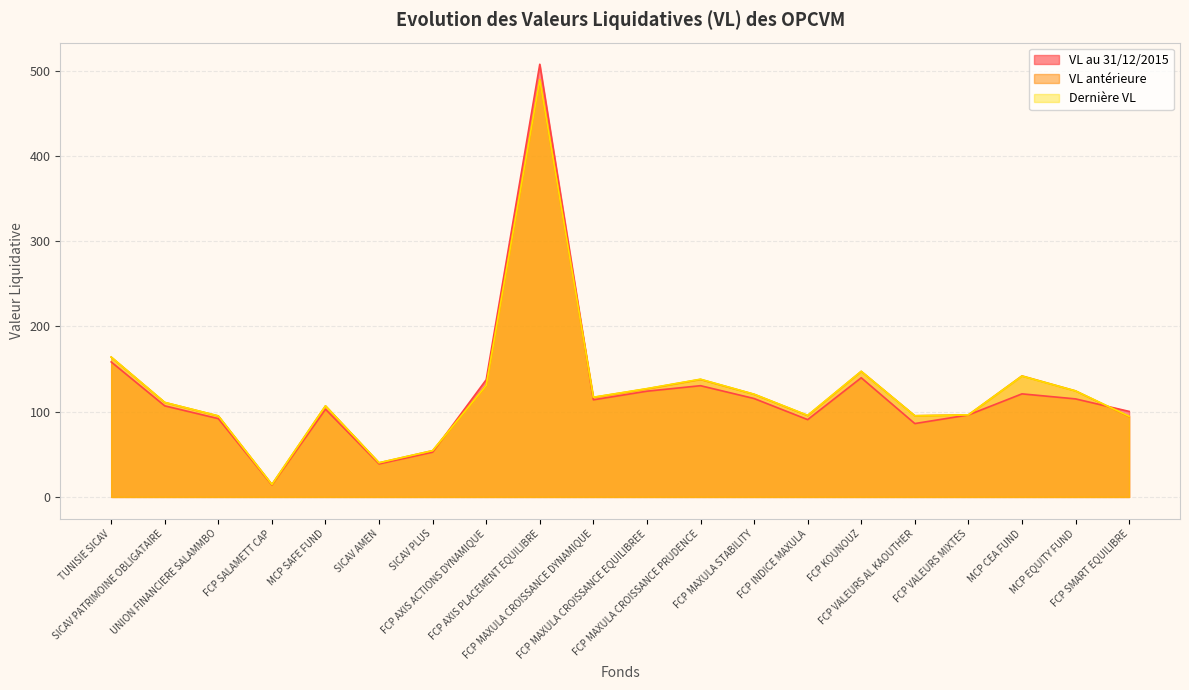

True or false: VL antérieure and Dernière VL cross at least once.

True